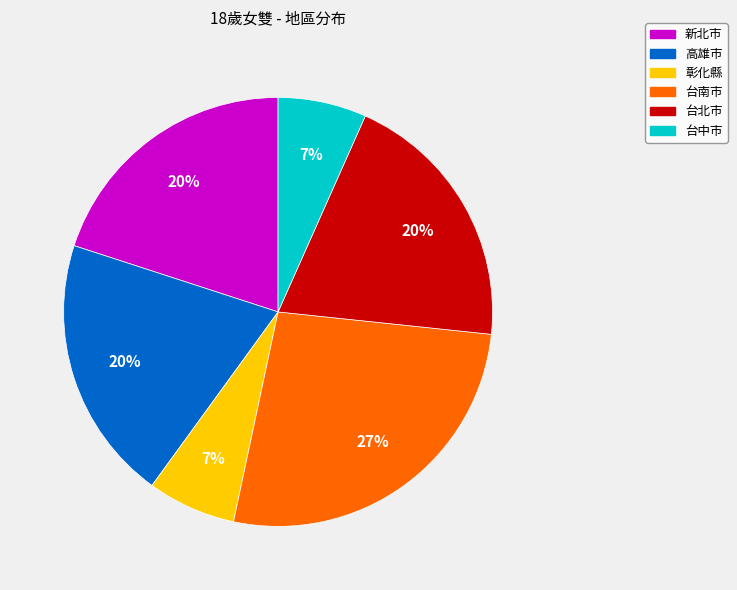

What is the largest slice in the pie chart?

台南市